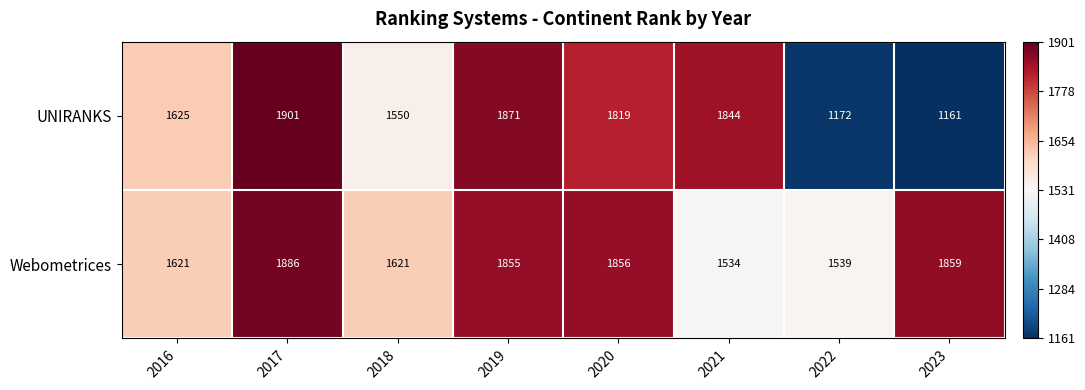

At 2018, list the series in order from smallest to largest.

UNIRANKS, Webometrices